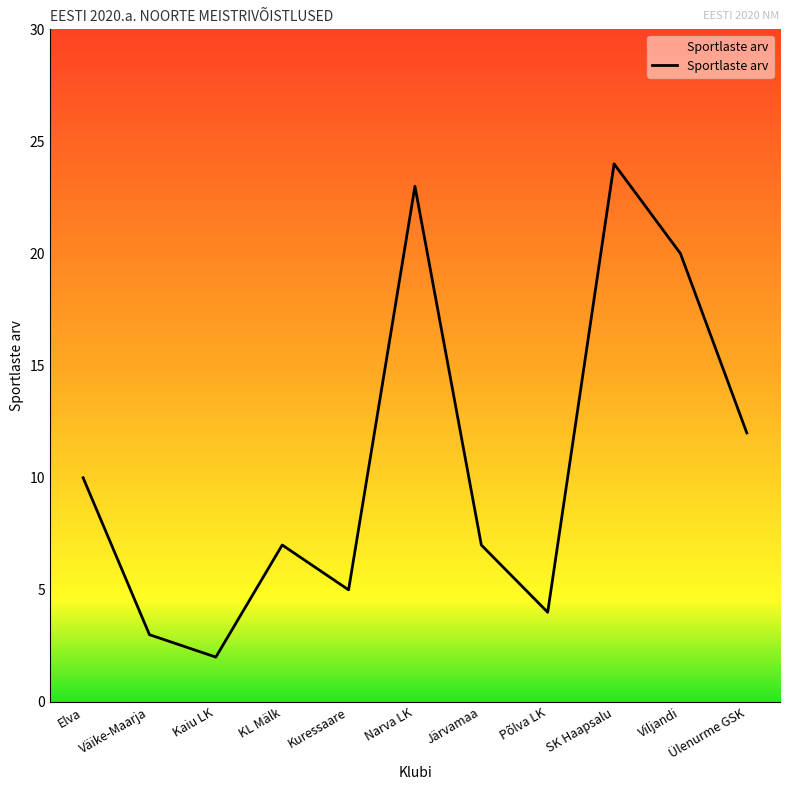

Reading left to right, list all the values displayed in this chart.

Elva=10	Väike-Maarja=3	Kaiu LK=2	KL Mälk=7	Kuressaare=5	Narva LK=23	Järvamaa=7	Põlva LK=4	SK Haapsalu=24	Viljandi=20	Ülenurme GSK=12